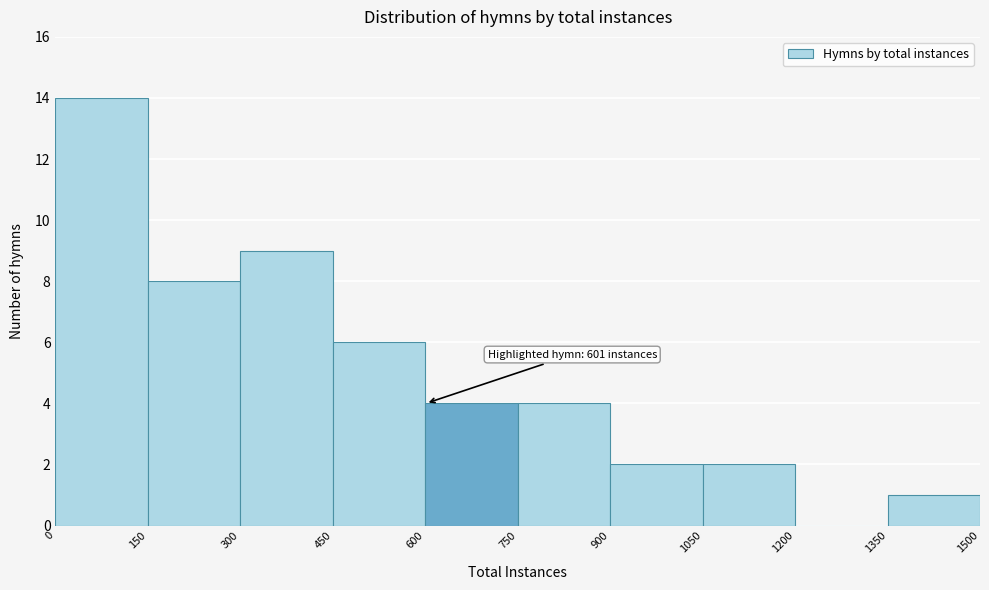

Over which range of the x-axis is the bar tallest?

0 to 150